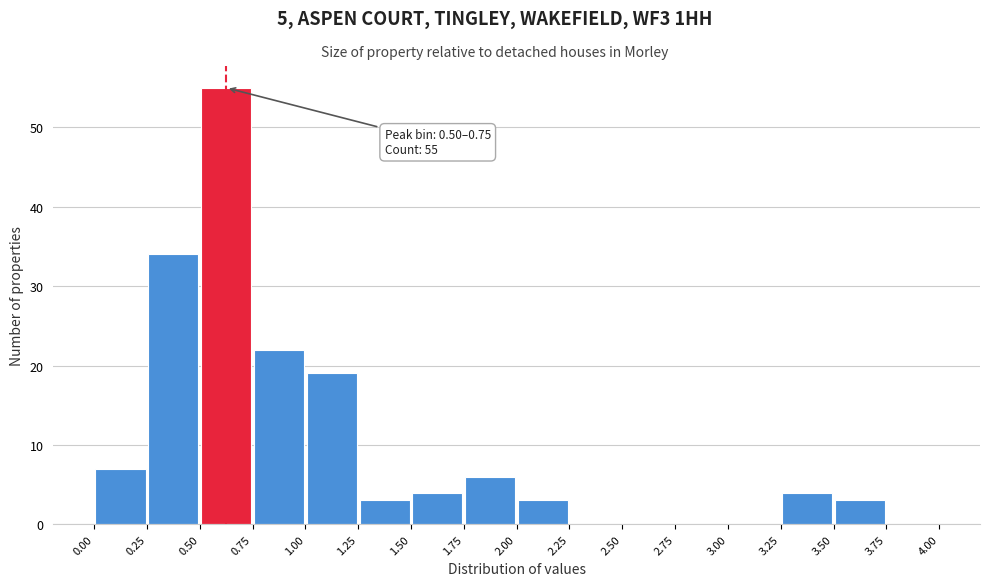

Which range on the x-axis has the tallest bar?

0.50 to 0.75